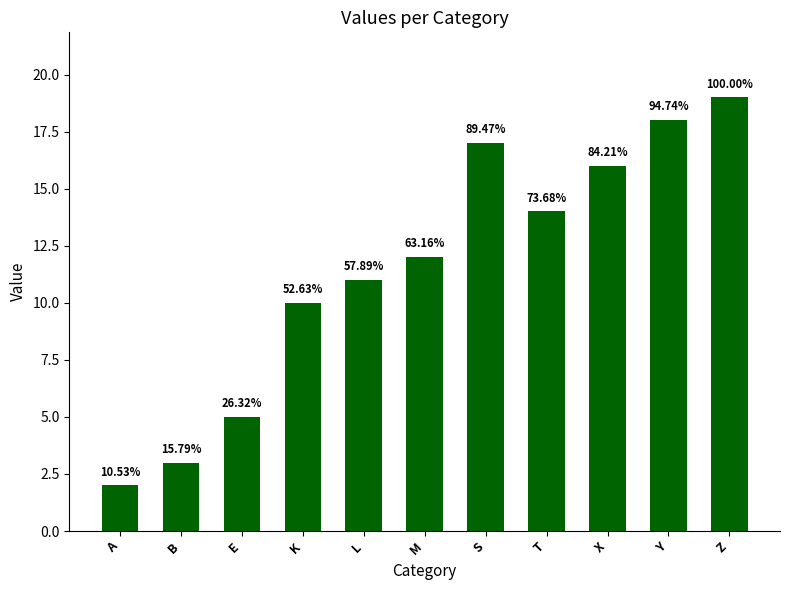

How many bars are there in total?

11